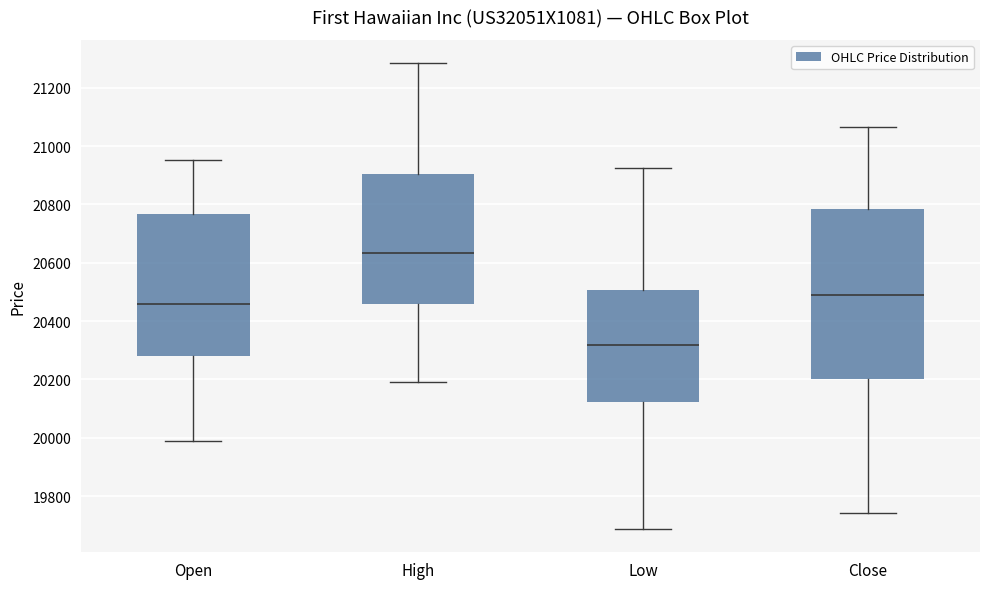

Which box is the tallest, from its lower edge to its upper edge?

Close